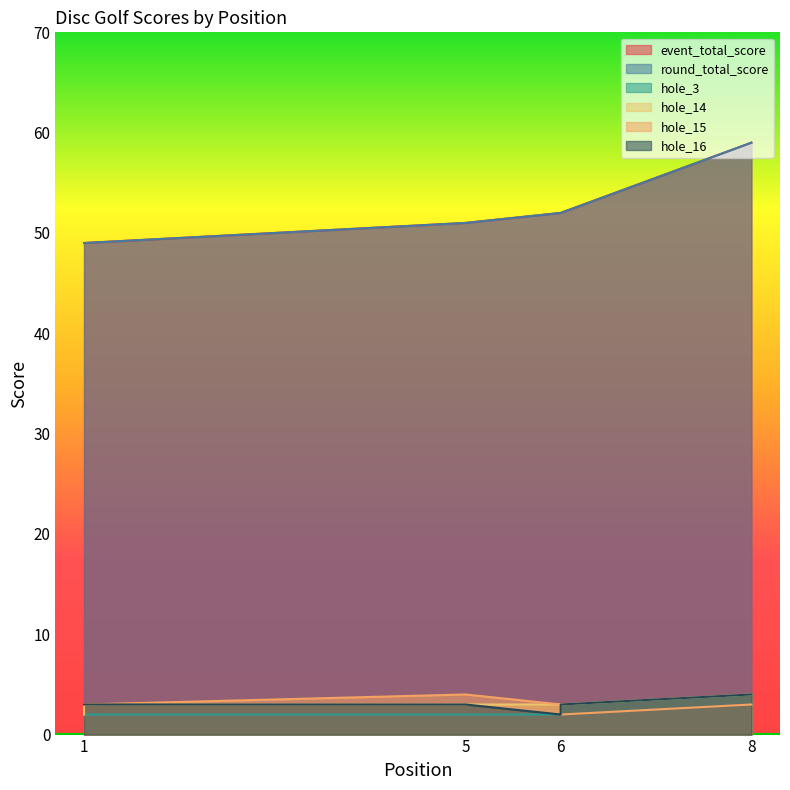

Which series has the largest total across all categories?

event_total_score